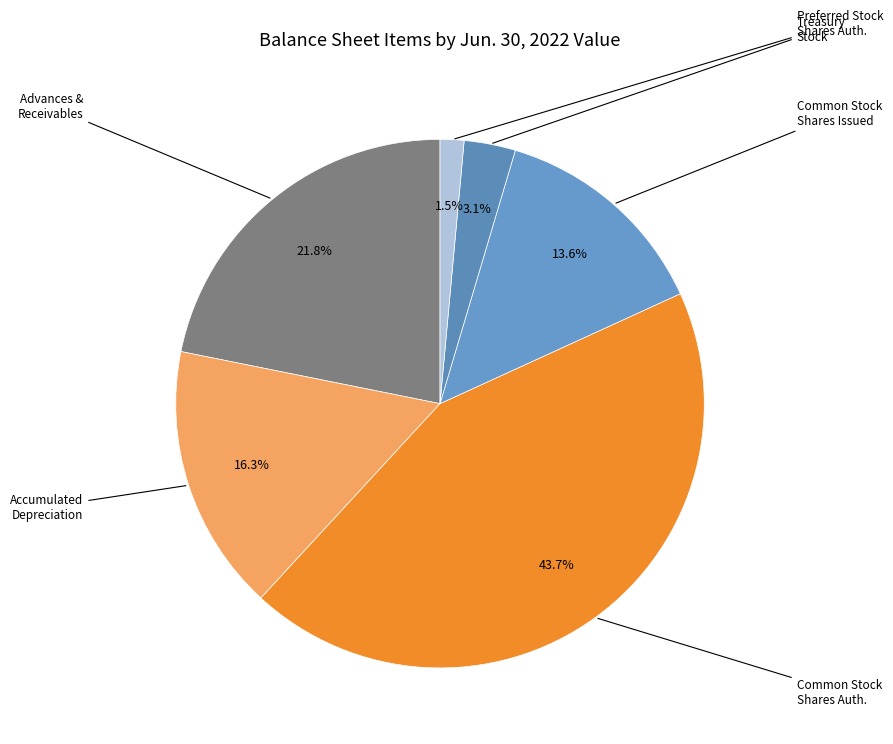

Count the number of slices in the pie.

6